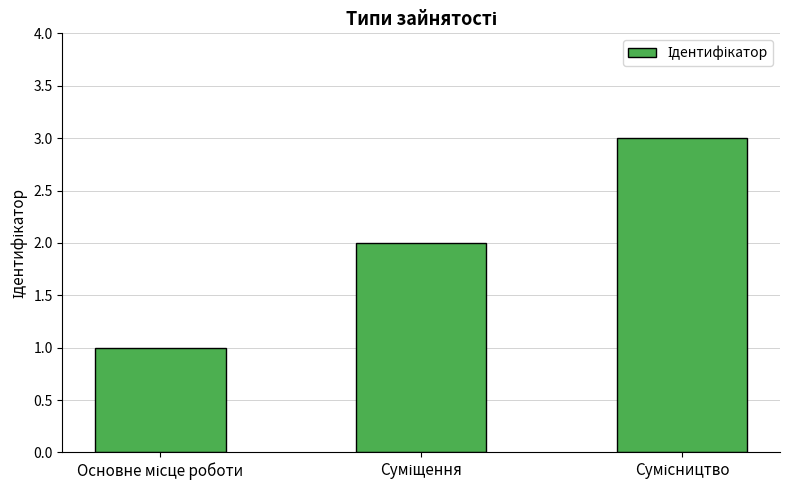

What is the maximum value shown in the chart?

3